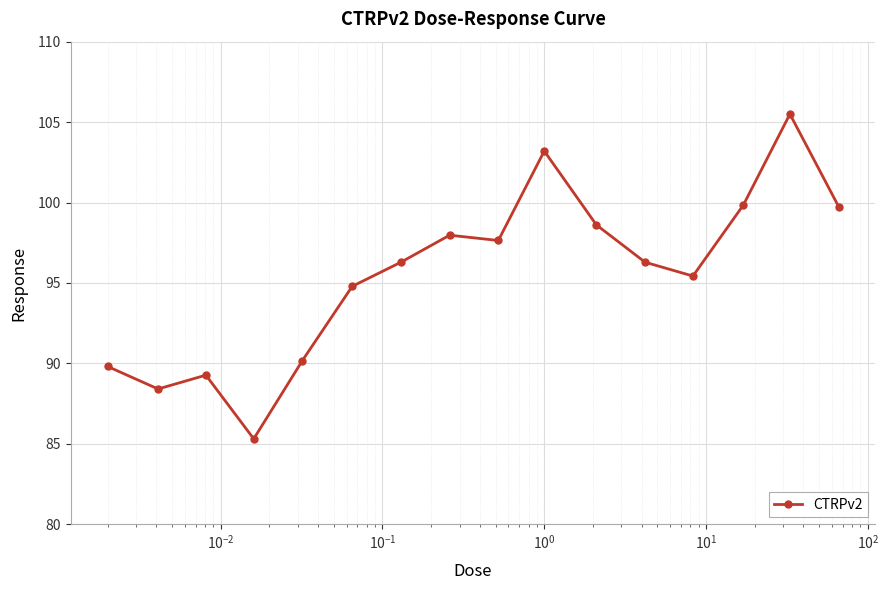

True or false: there are more than 1 points higher than both neighbors.

True